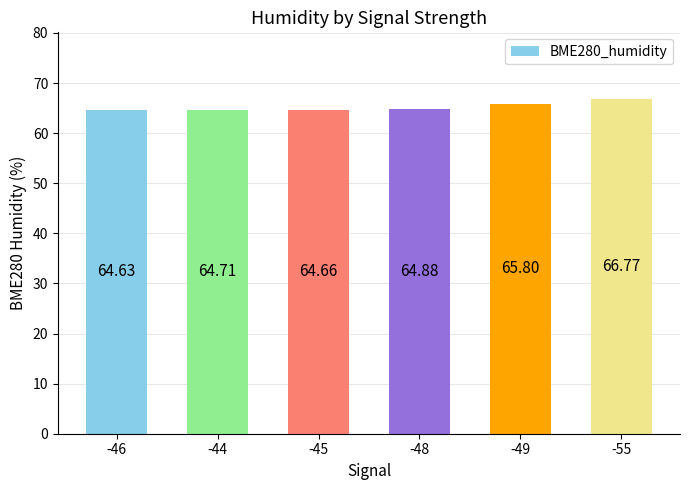

Reading right to left, extract all data points from this chart.

66.8	65.8	64.9	64.7	64.7	64.6